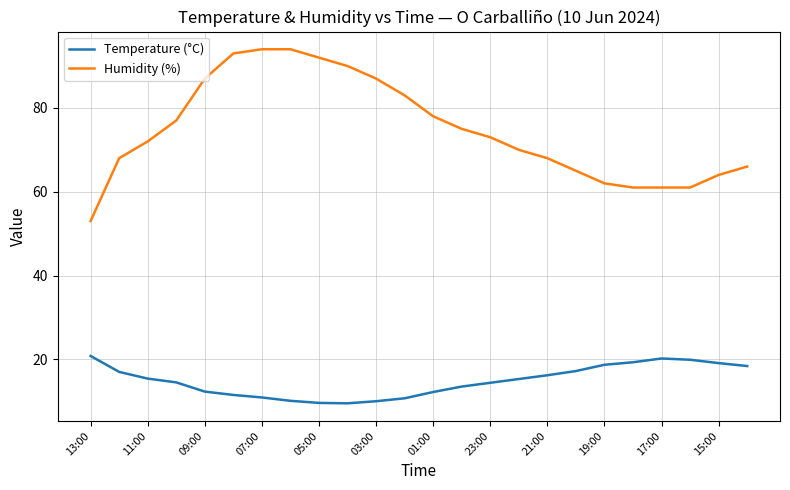

What is the sum of all Temperature (°C) values?

356.7